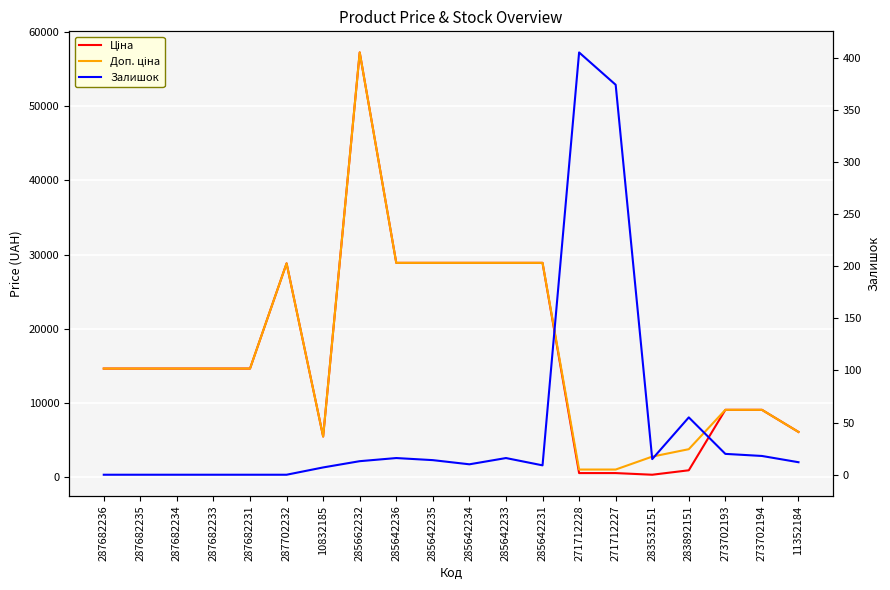

Rank the categories by Доп. ціна value from lowest to highest.

271712228, 271712227, 283532151, 283892151, 10832185, 11352184, 273702193, 273702194, 287682236, 287682235, 287682234, 287682233, 287682231, 287702232, 285642236, 285642235, 285642234, 285642233, 285642231, 285662232